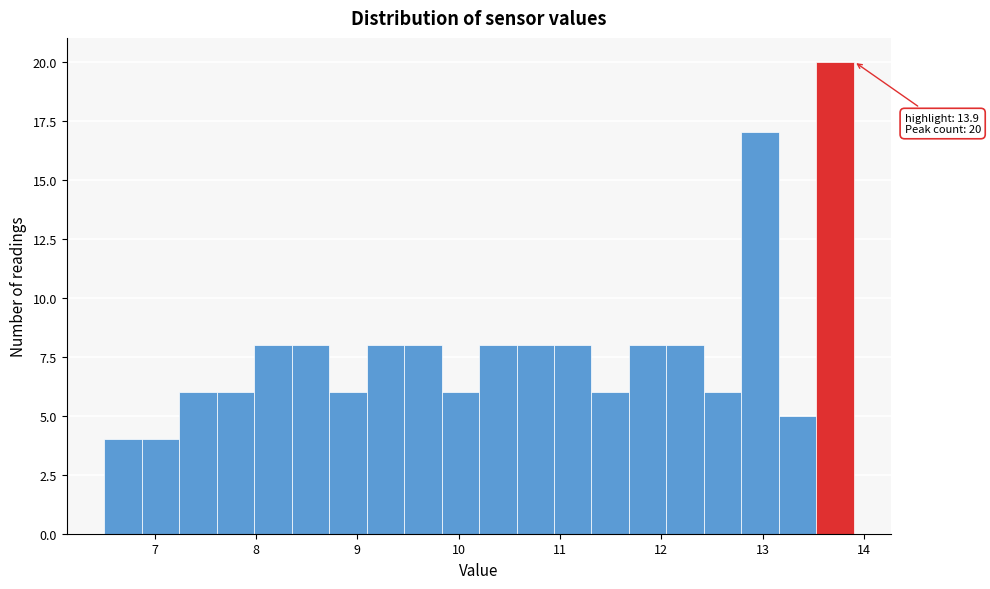

Read against the x-axis, roughly where is the centre of the tallest bar?

13.7